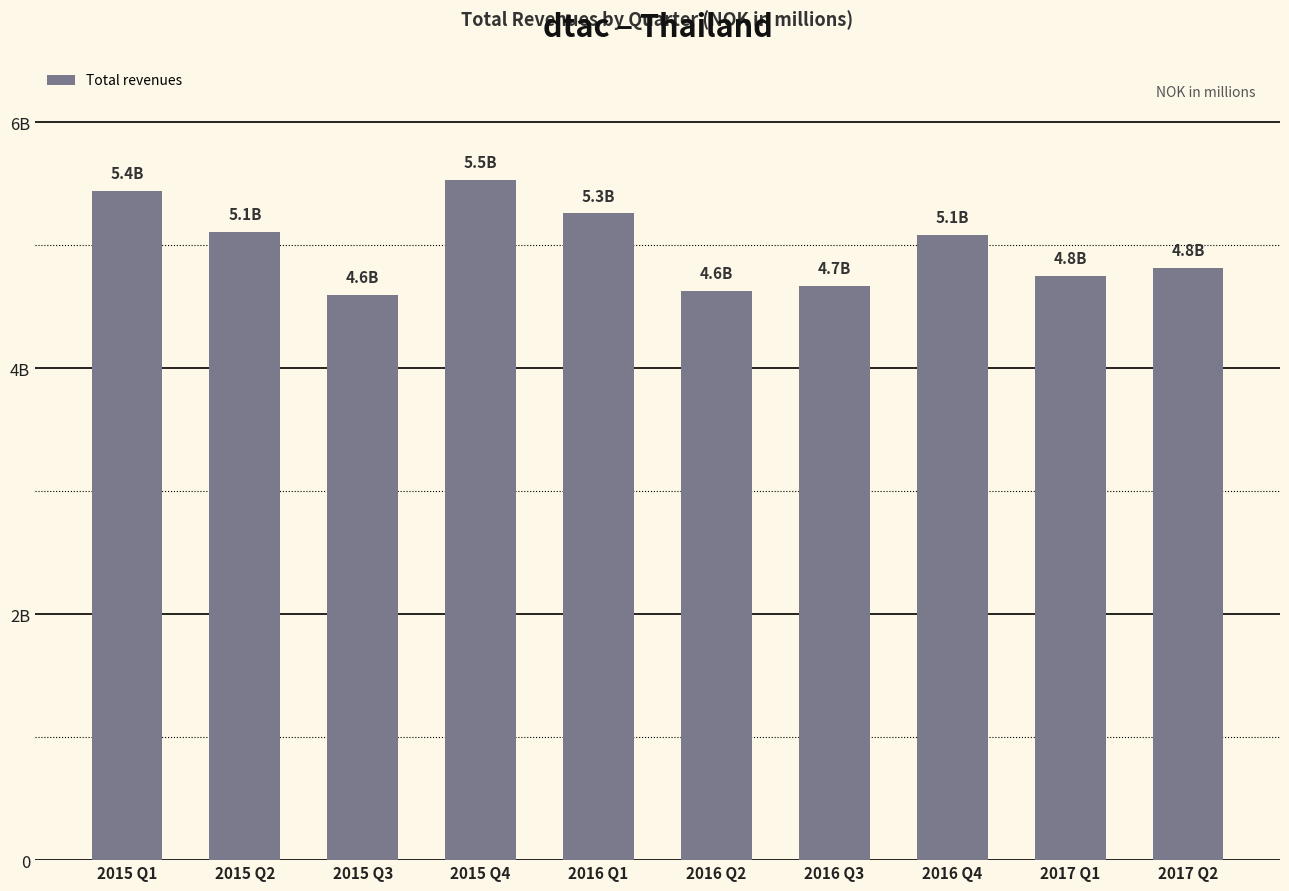

Are the bars horizontal?

No